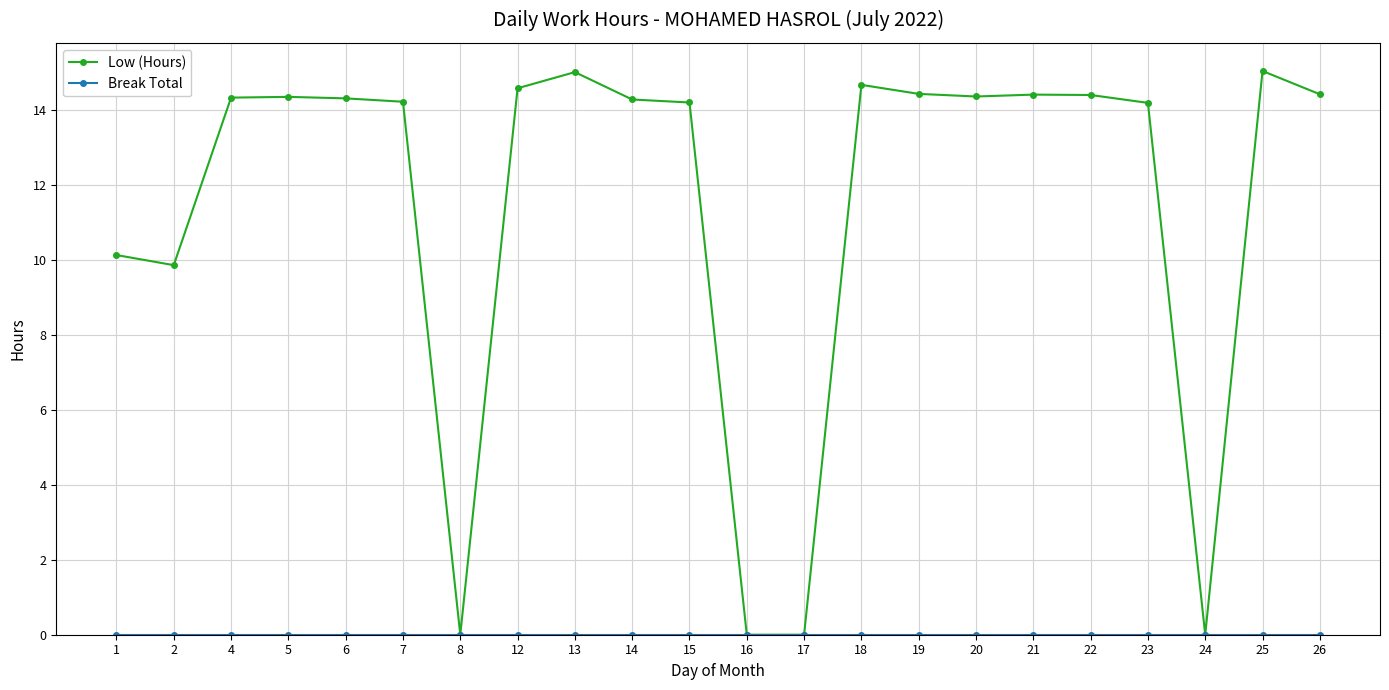

What is the maximum value shown in the chart?

15.0